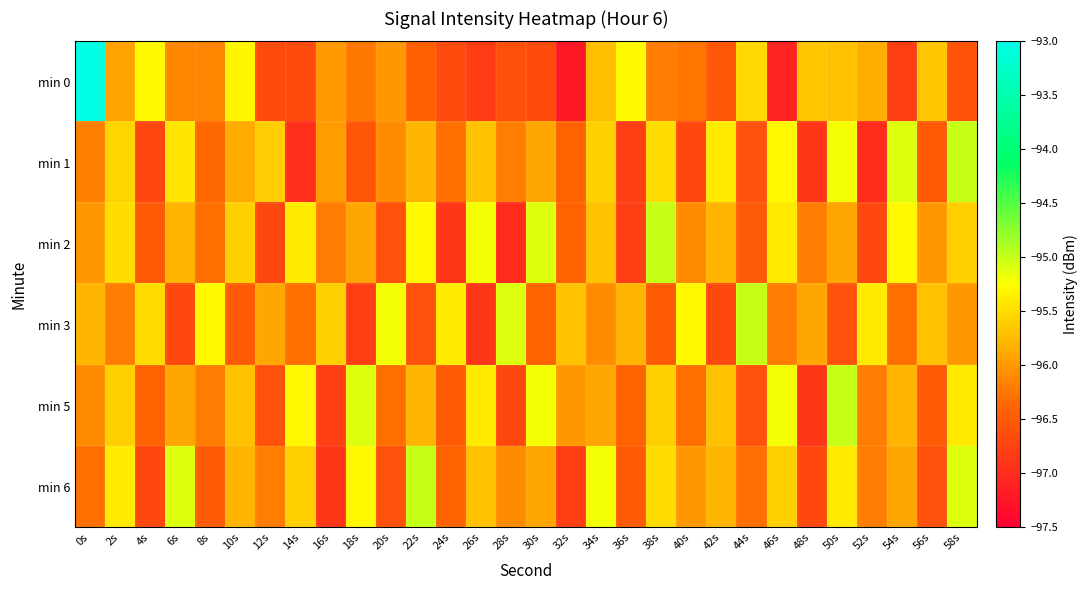

What is the total value across all series at 6s?

-575.1